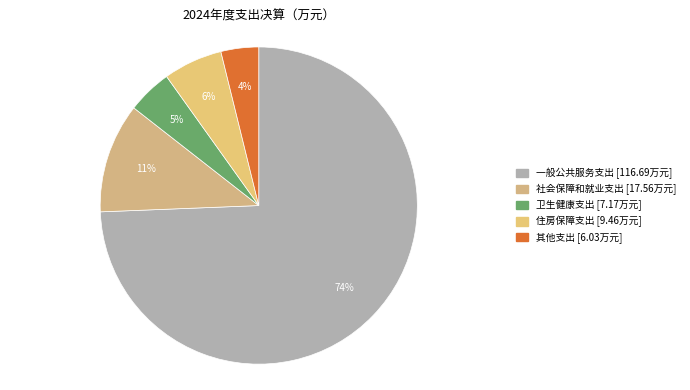

Is it true that 社会保障和就业支出 is 11% of the pie?

True